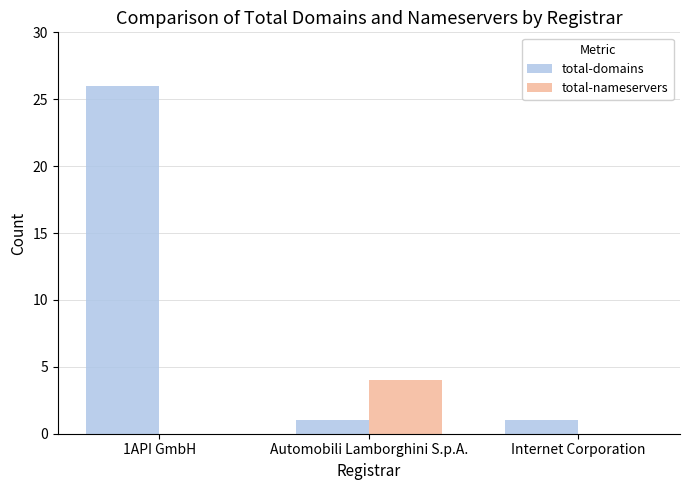

Is it true that total-nameservers equals 0 at Internet Corporation?

True